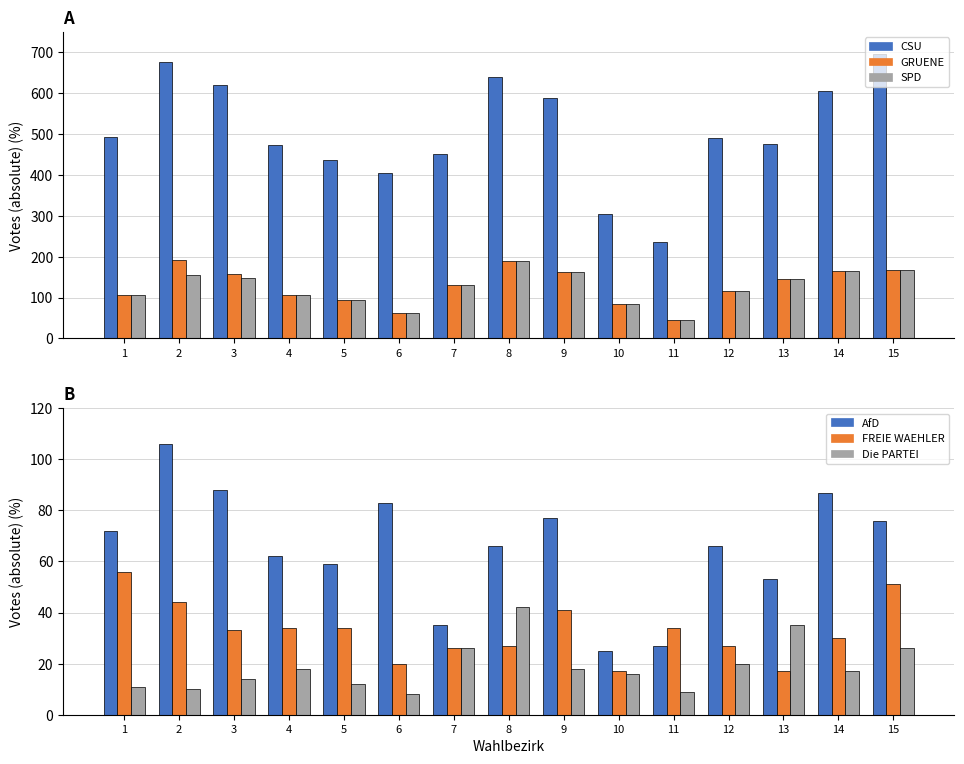

Between 5 and 14, which series saw the biggest shift?

CSU